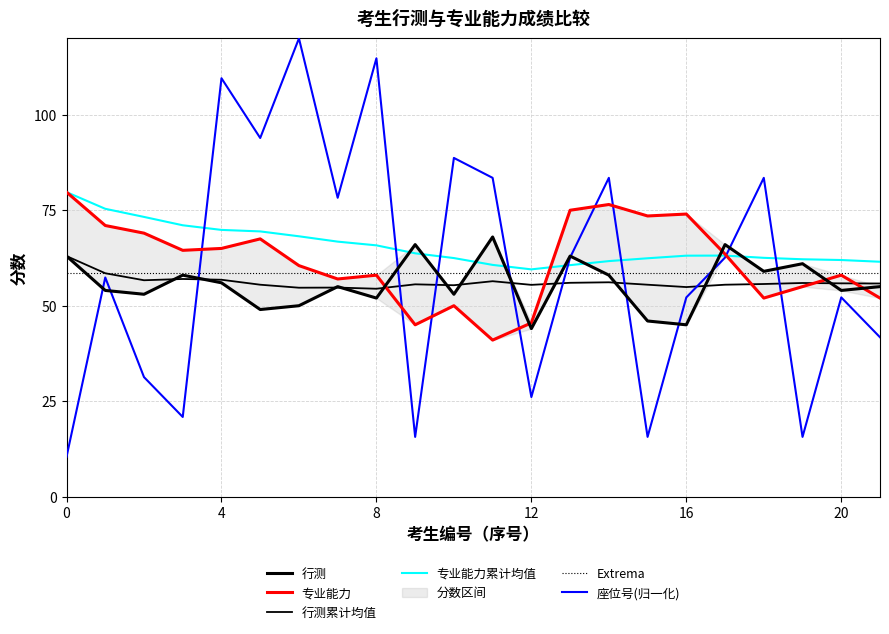

True or false: 座位号(归一化) and 专业能力 intersect in this chart.

True